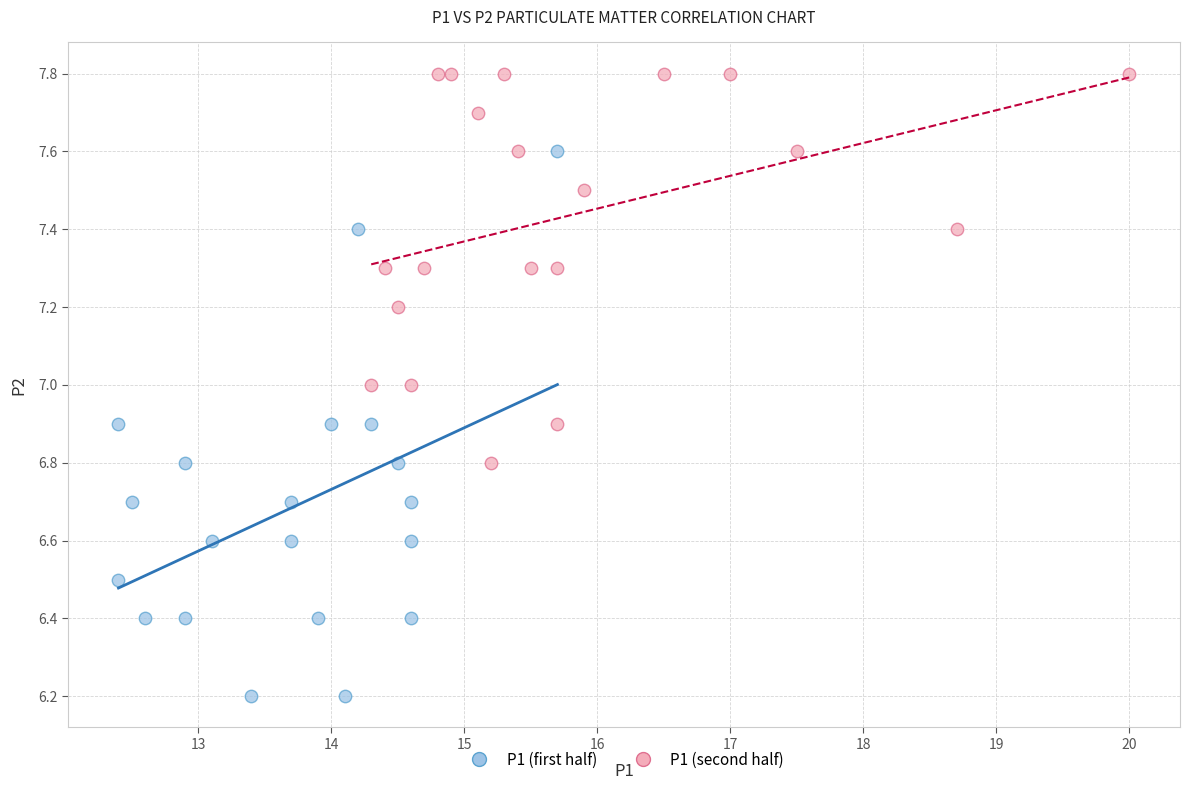

Which series contains the highest Y value?

P1 (second half)